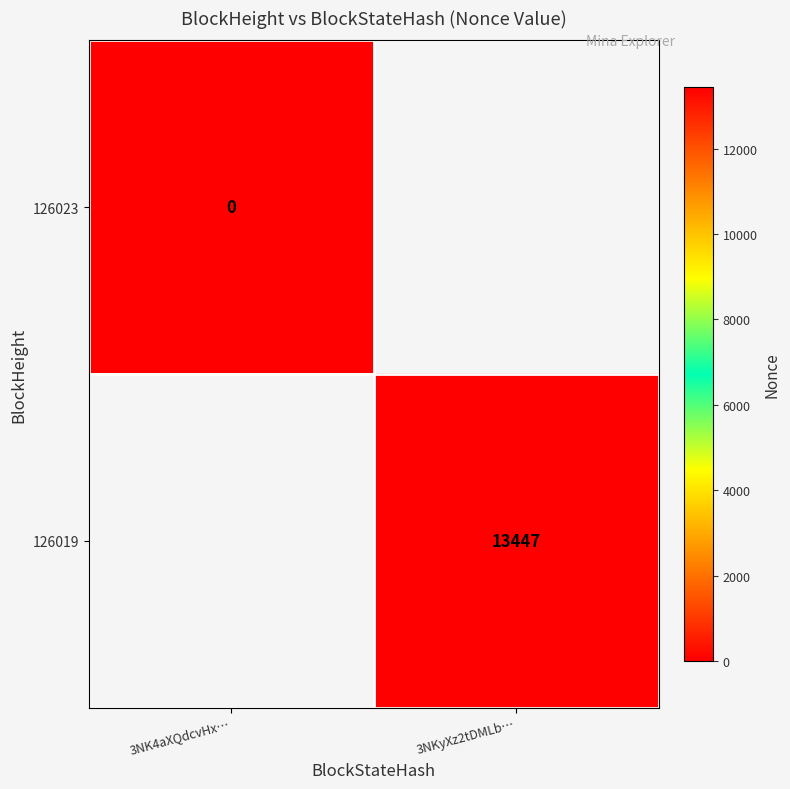

How many positive values does the 126019 series have?

1